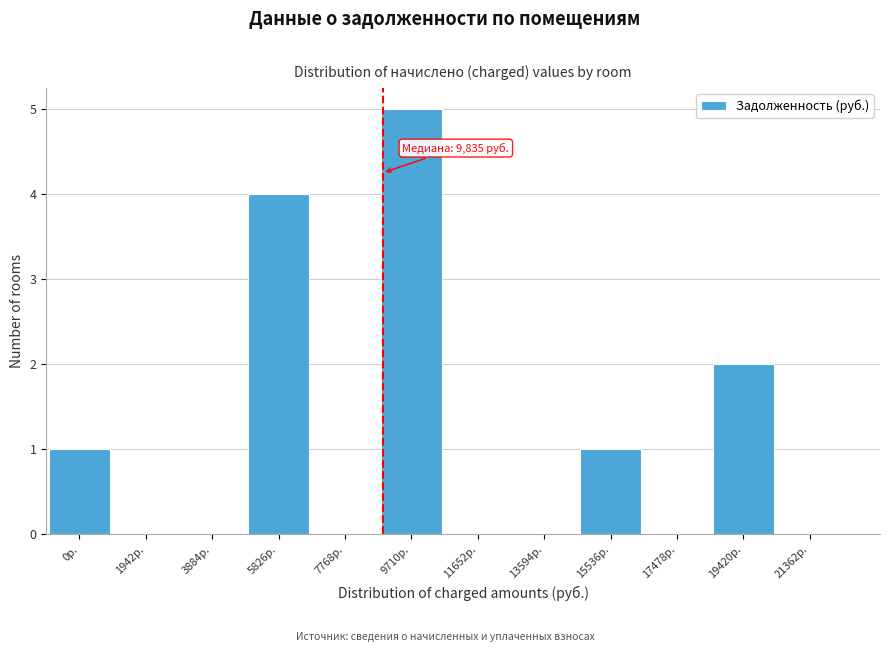

True or false: the data shows 2 at 1942р..

False